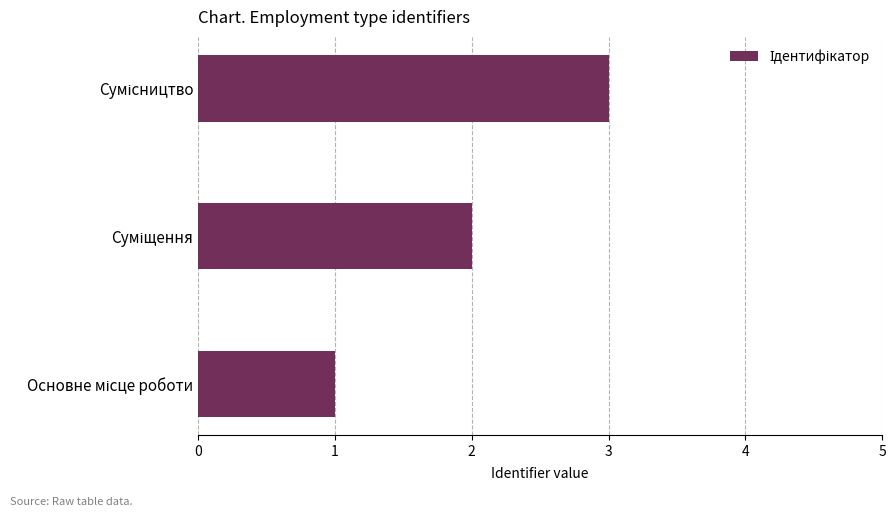

What is the sum of all values?

6